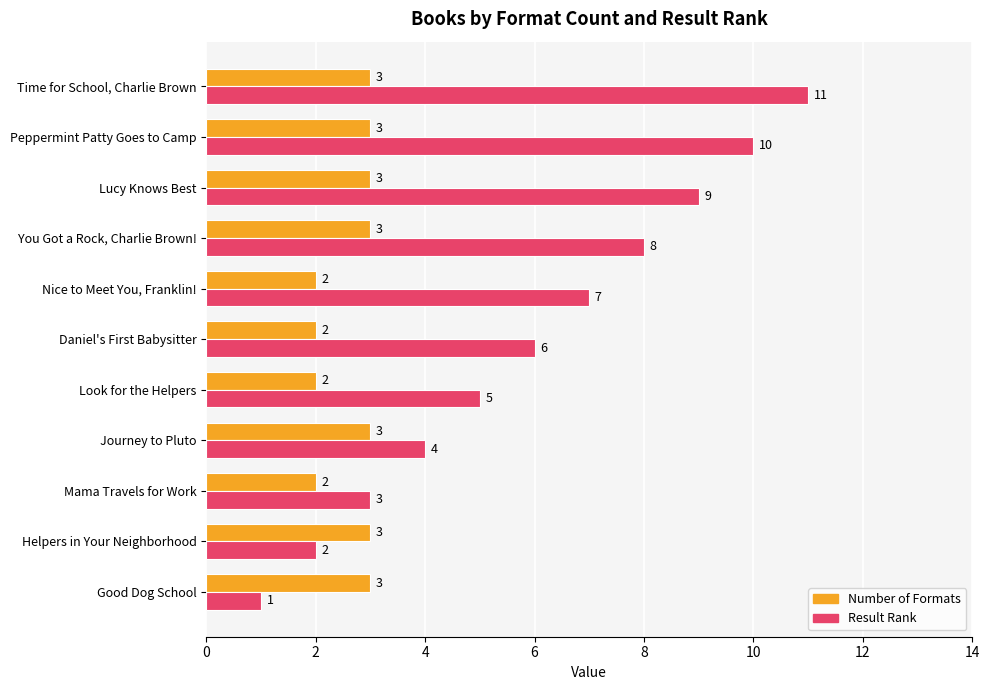

Count the Number of Formats values in the range 2 to 3.

11